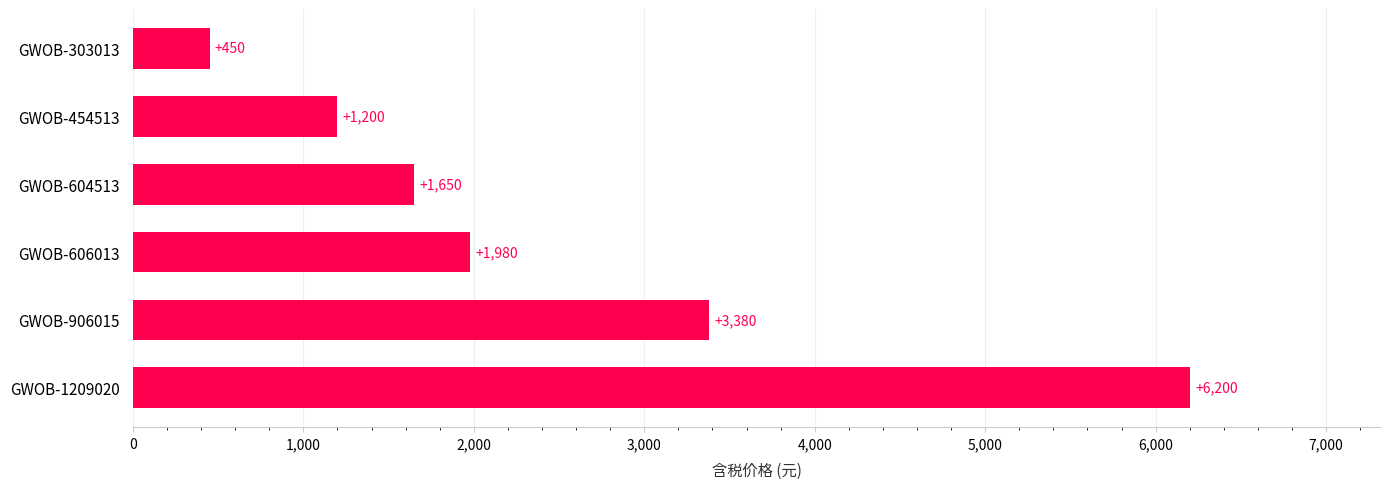

What is the value of the 4th bar from the top?

1980